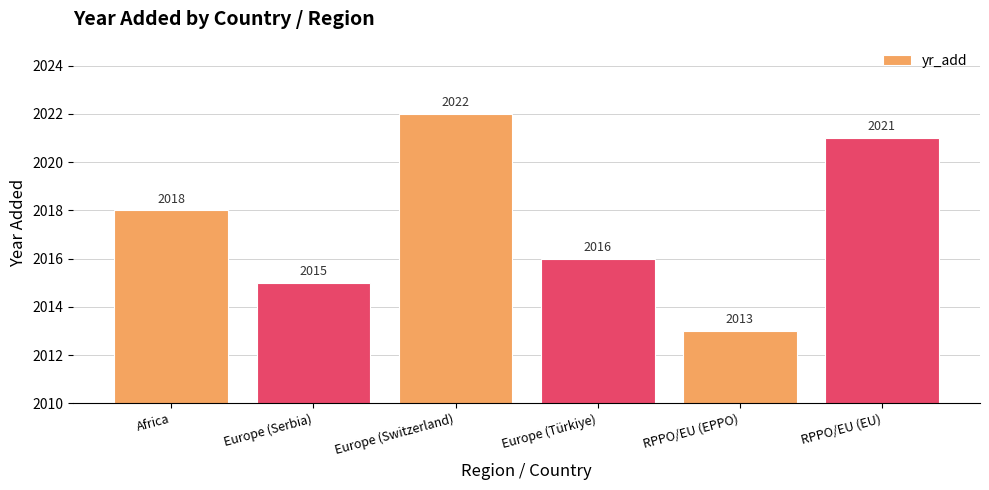

What position from the right is RPPO/EU (EPPO)?

2